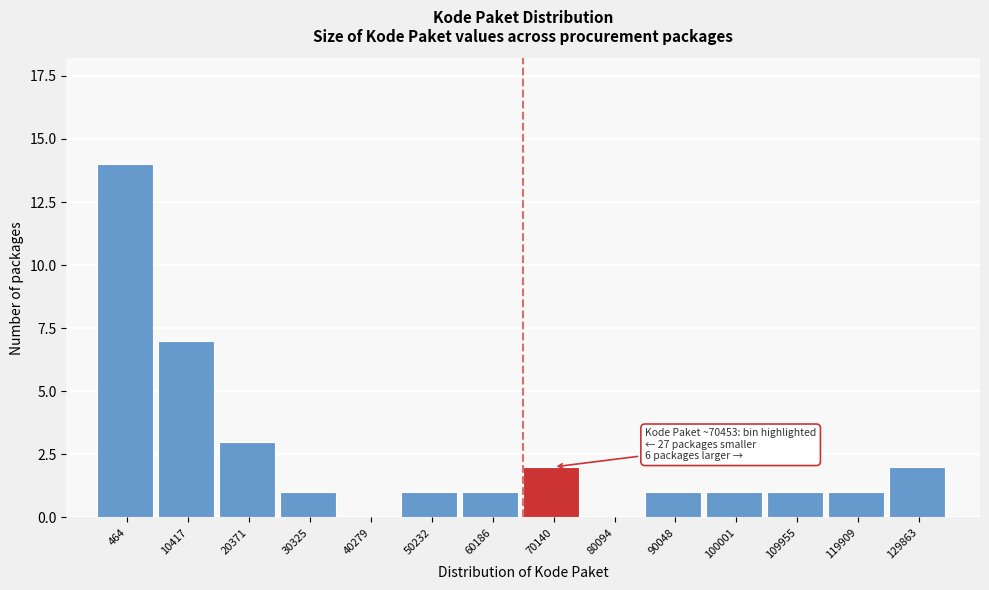

Reading right to left, list all the values displayed in this chart.

129863=2	119909=1	109955=1	100001=1	90048=1	80094=0	70140=2	60186=1	50232=1	40279=0	30325=1	20371=3	10417=7	464=14